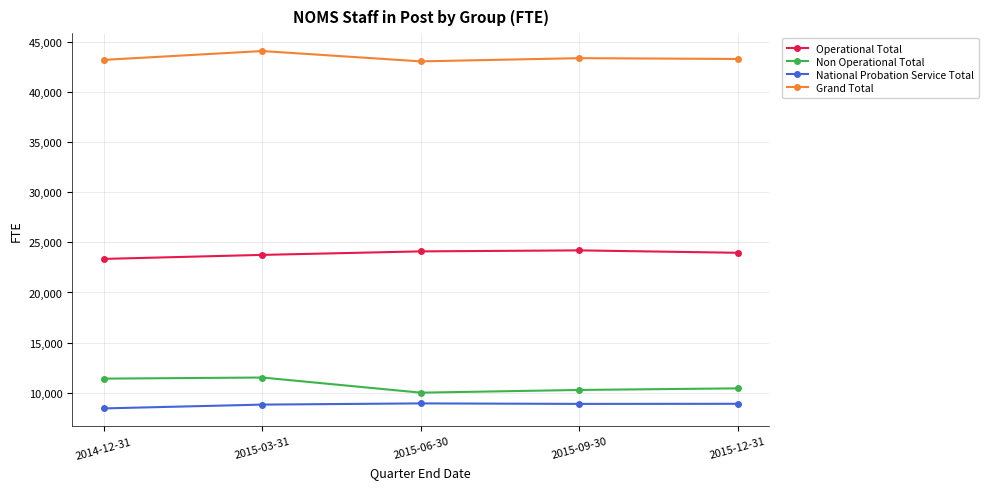

True or false: Grand Total and National Probation Service Total cross at least once.

False